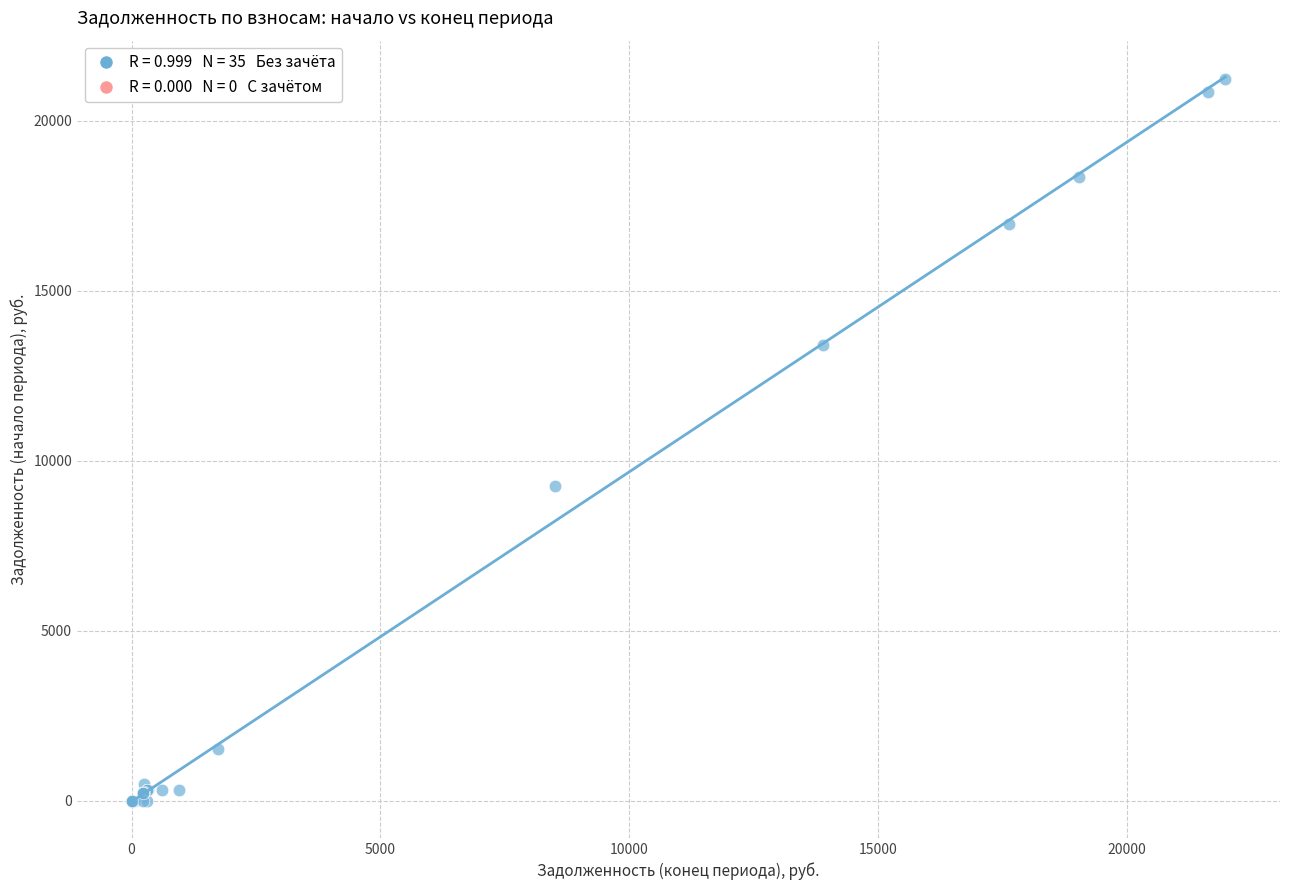

What Y value in the scatter plot is closest to 10611?

9249.1